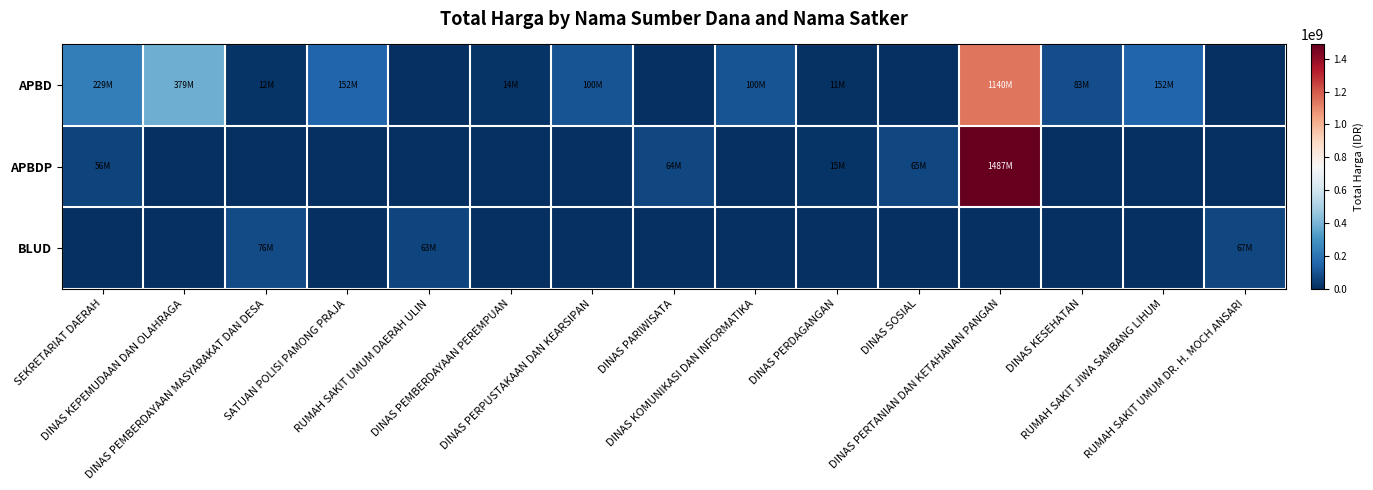

Between SEKRETARIAT DAERAH and DINAS PERPUSTAKAAN DAN KEARSIPAN, which is larger?

SEKRETARIAT DAERAH